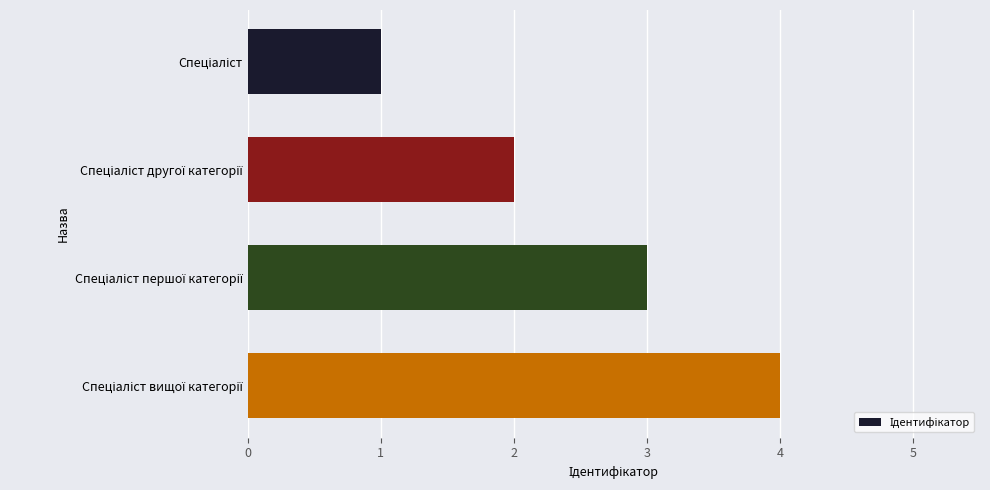

What is the sum of all values?

10